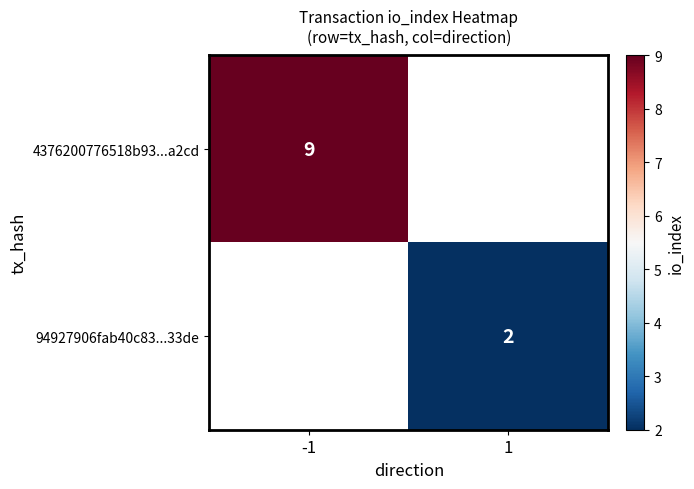

Is it true that 4376200776518b93...a2cd equals 9 at -1?

True